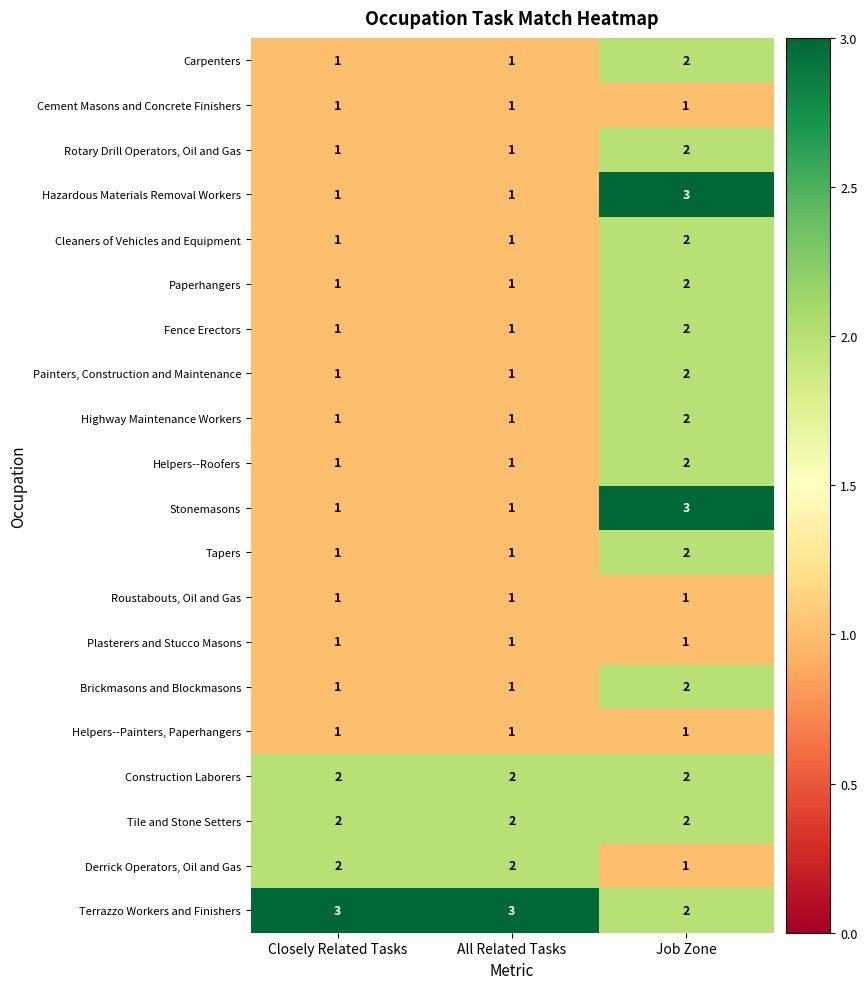

Which series has the largest total across all categories?

Terrazzo Workers and Finishers